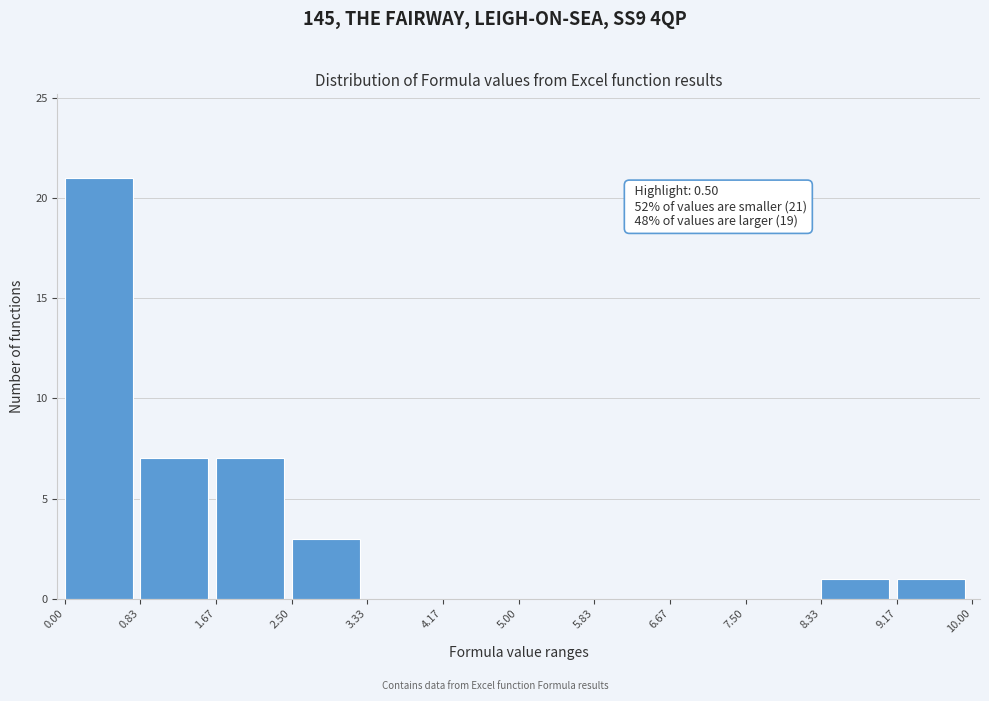

Which range on the x-axis has the tallest bar?

0.00 to 0.83